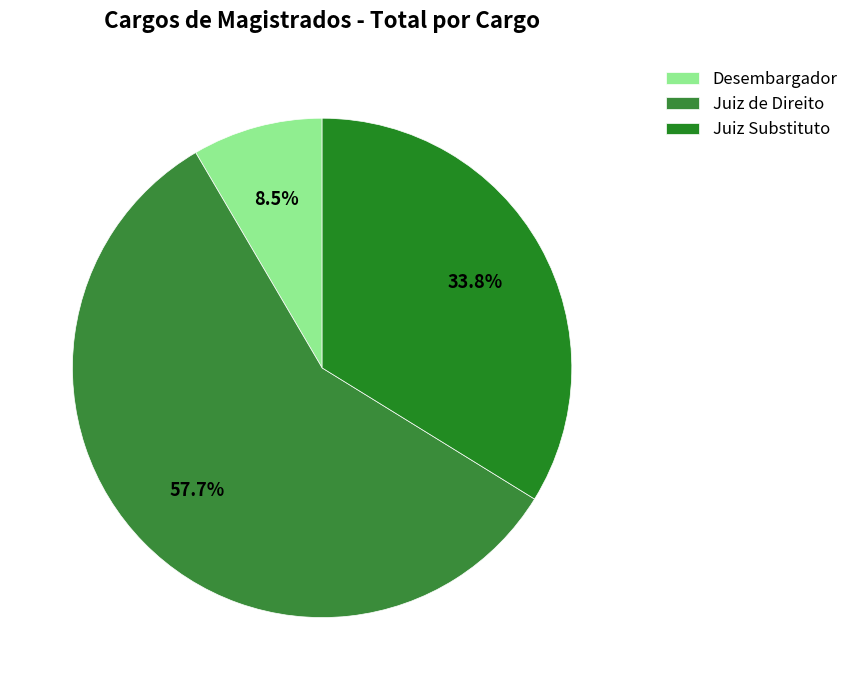

Count the number of slices in the pie.

3